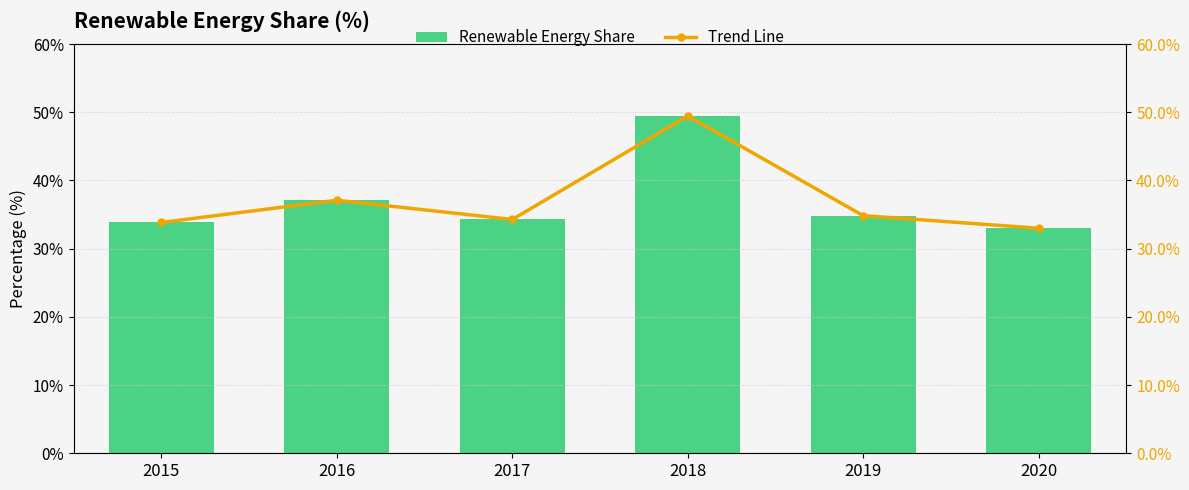

Which label corresponds to the largest value in the chart?

2018